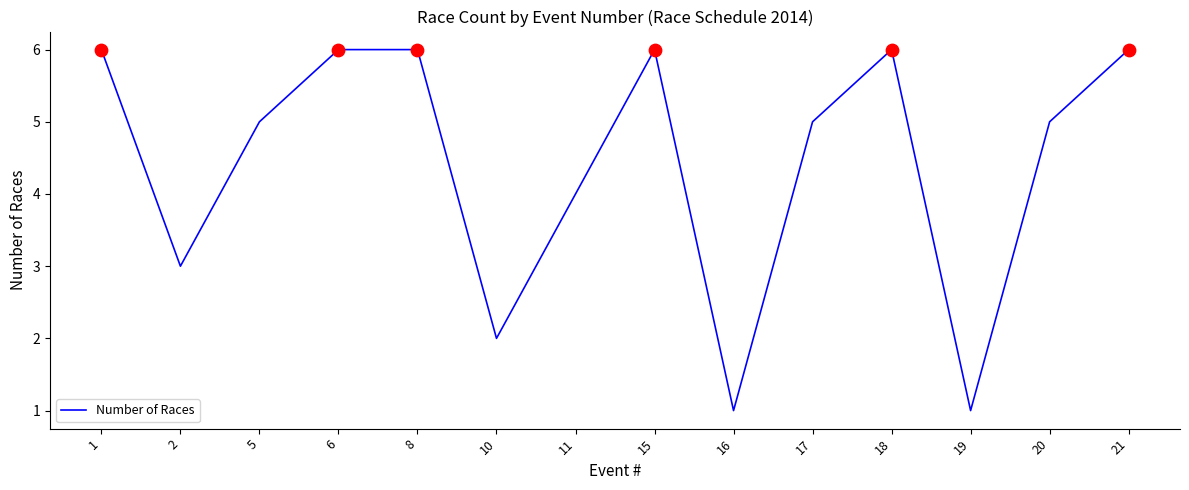

What is the ratio of the value at 18 to the value at 11?

1.5